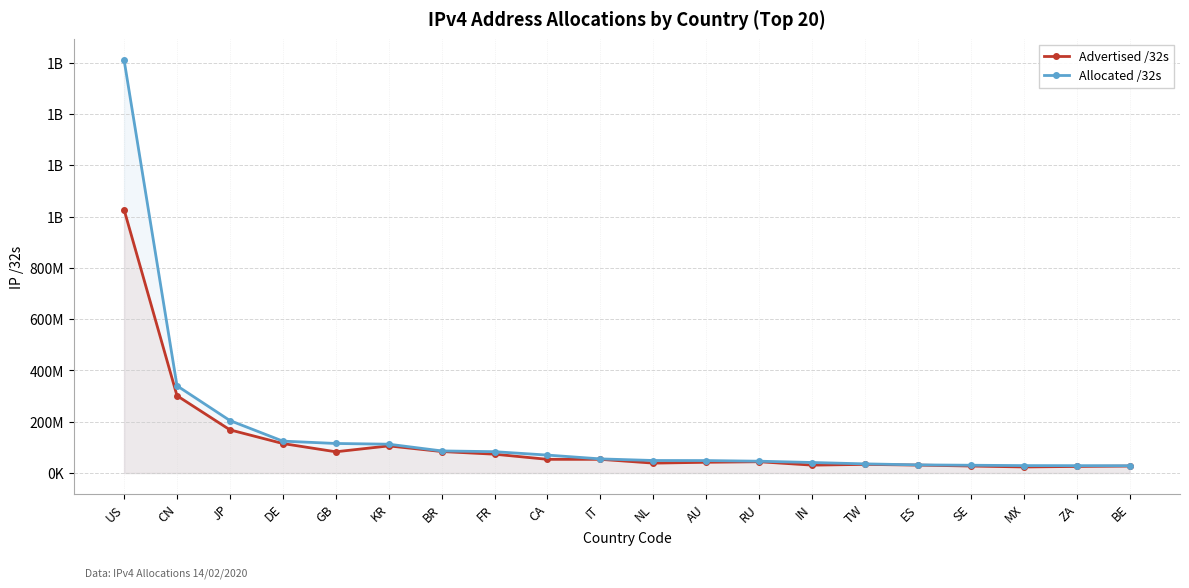

What is the label of the 11th point from the right?

IT